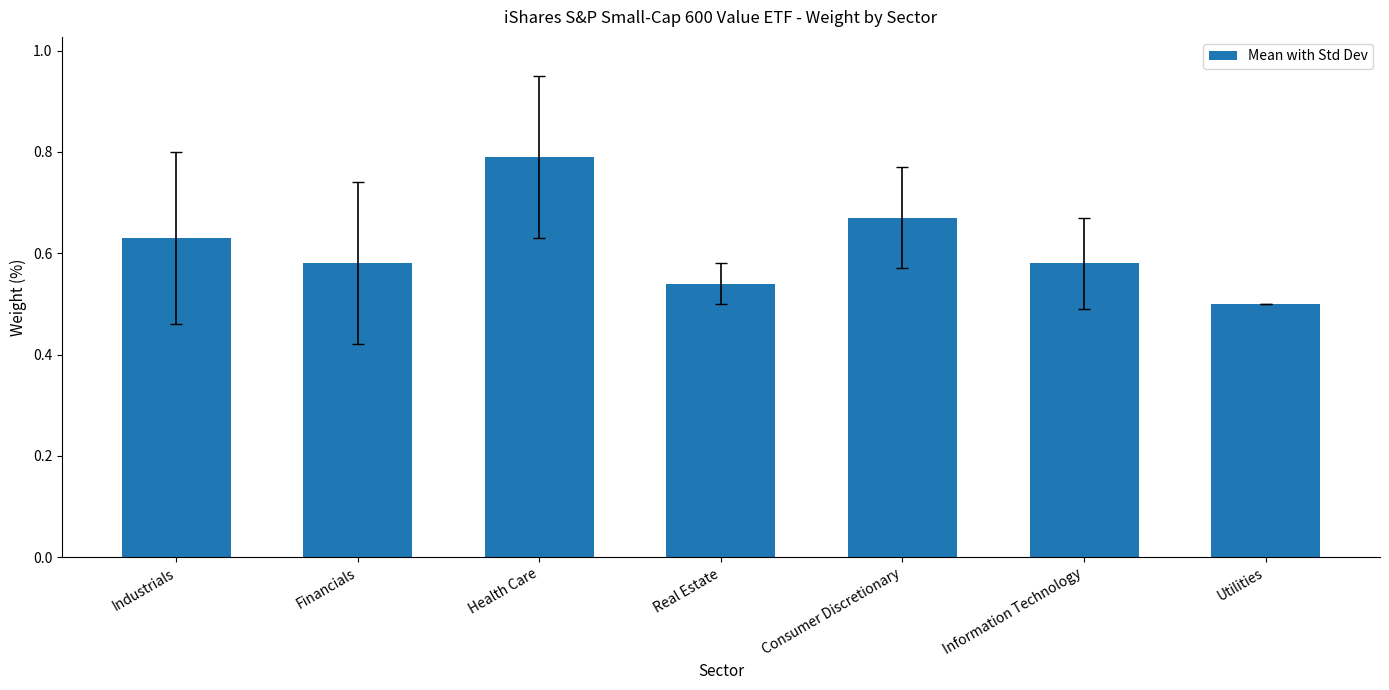

Count the values in the range 0 to 1.

7